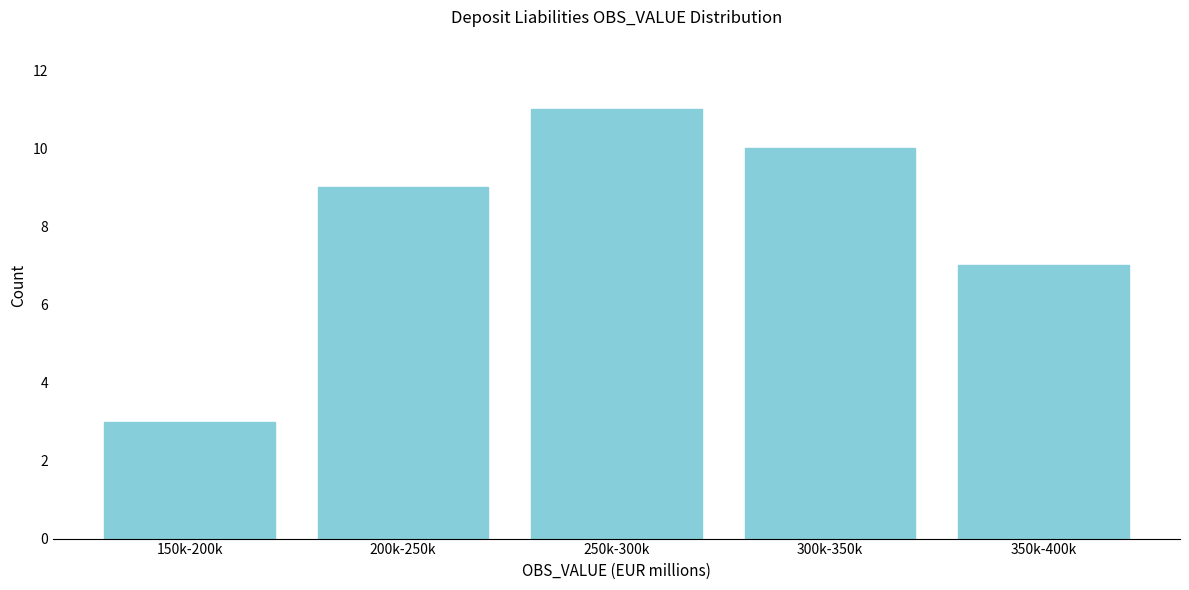

Reading right to left, extract all data points from this chart.

7	10	11	9	3